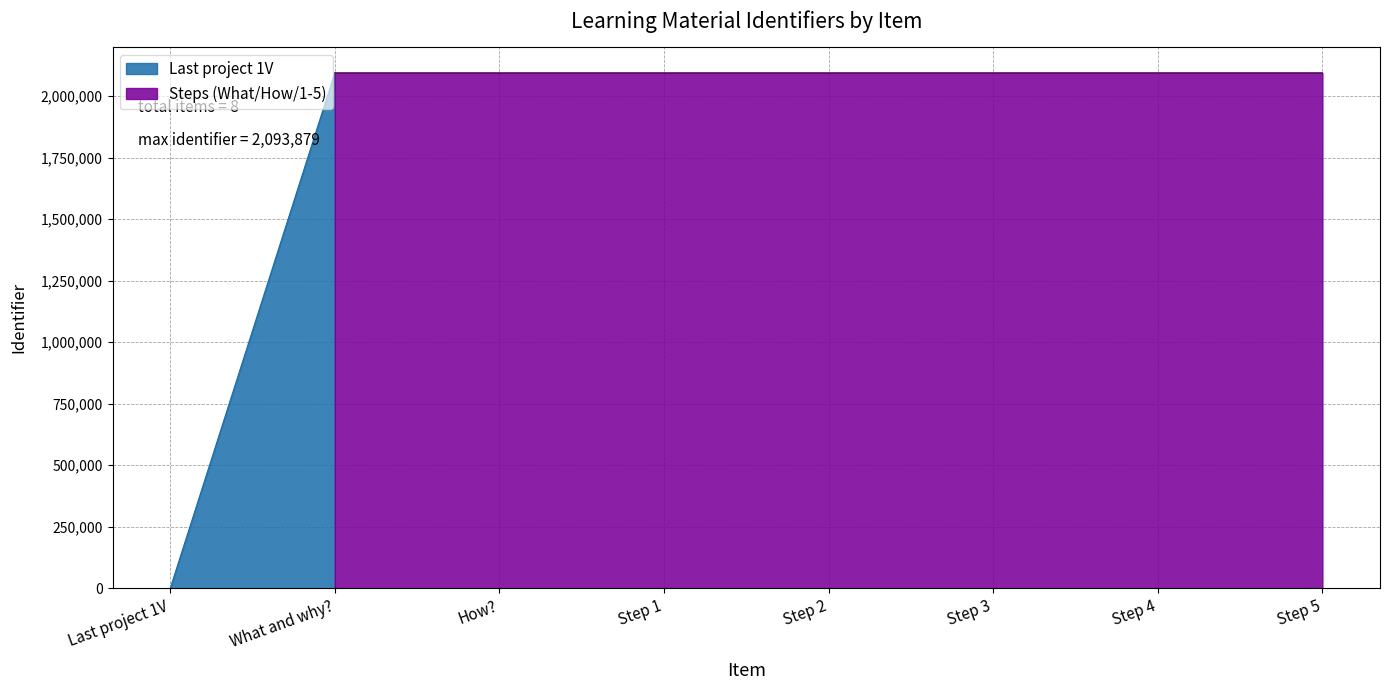

List the labels in order of value, smallest first.

Last project 1V, What and why?, How?, Step 1, Step 2, Step 3, Step 4, Step 5